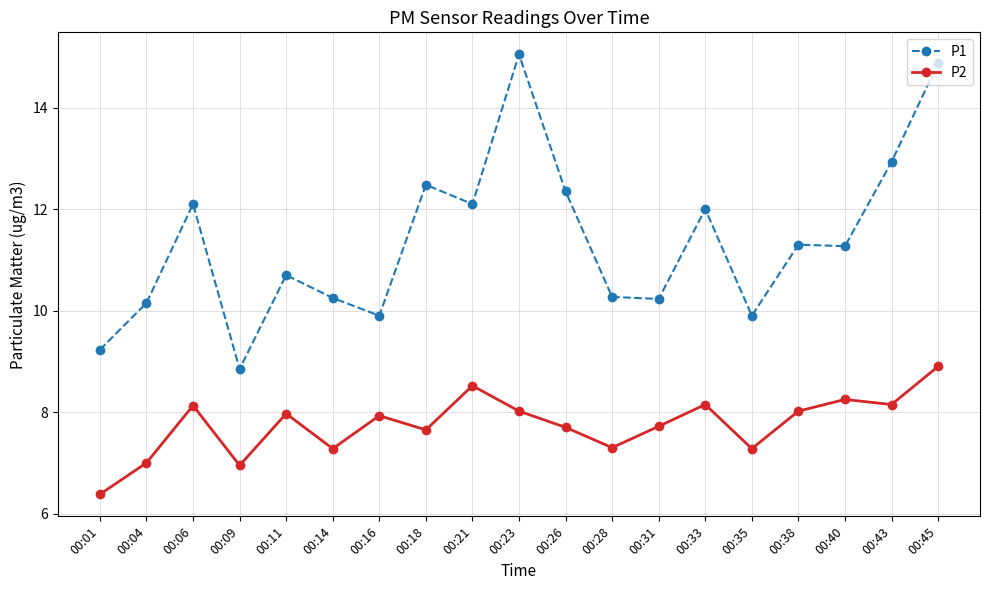

At how many categories does at least one series exceed 9?

18